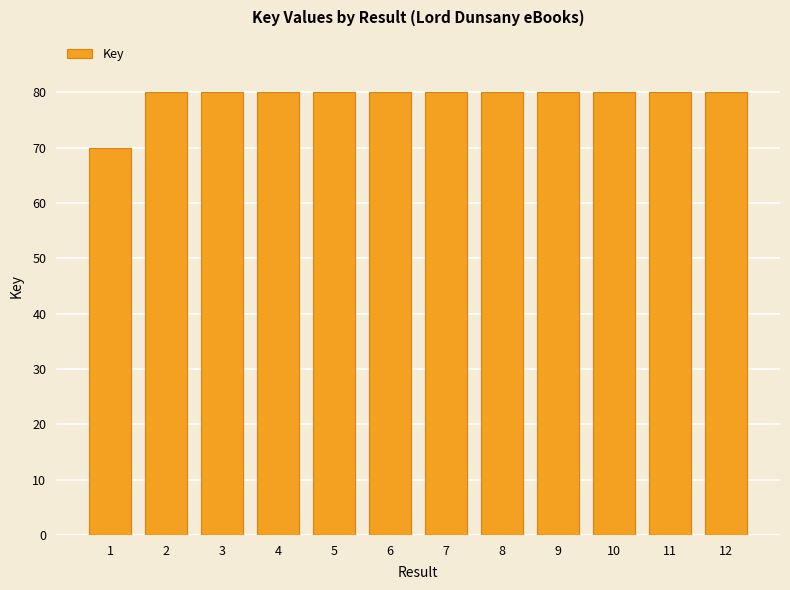

Reading right to left, transcribe all the data shown in this chart.

12=80.0	11=80.0	10=80.0	9=80.0	8=80.0	7=80.0	6=80.0	5=80.0	4=80.0	3=80.0	2=80.0	1=70.0